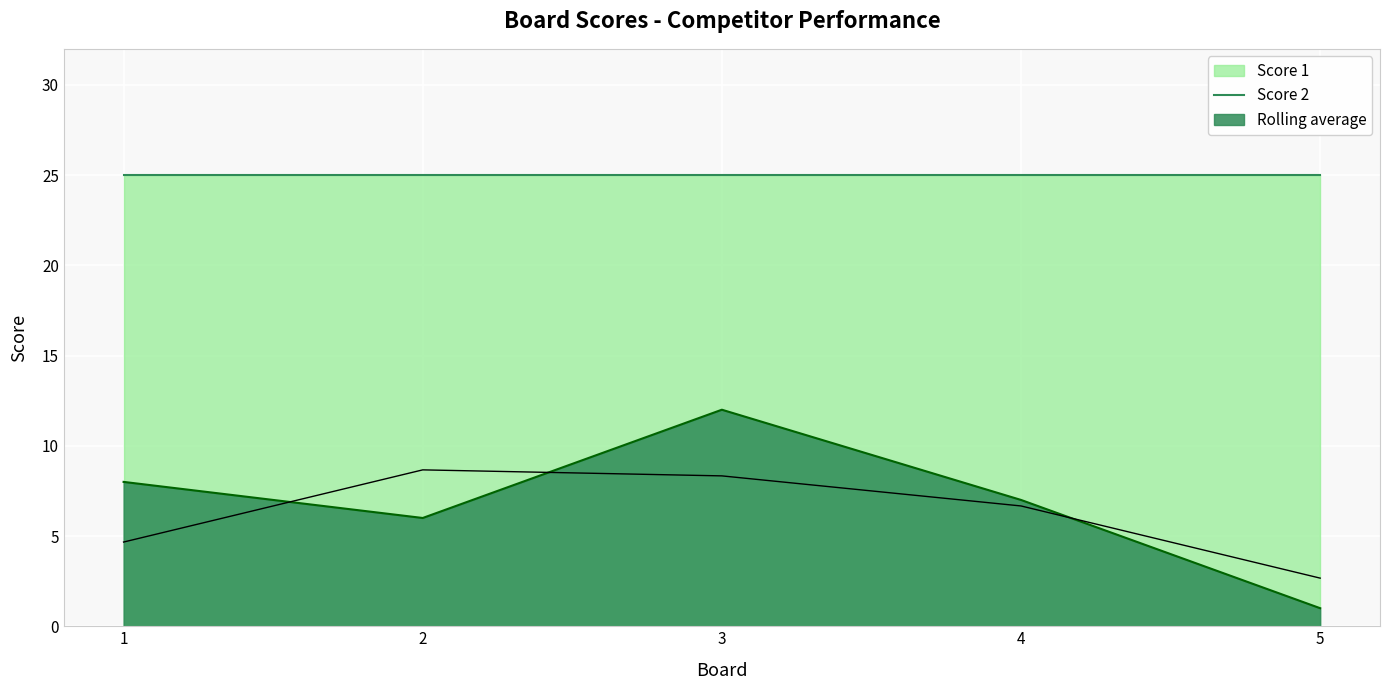

What is the average value?

6.2